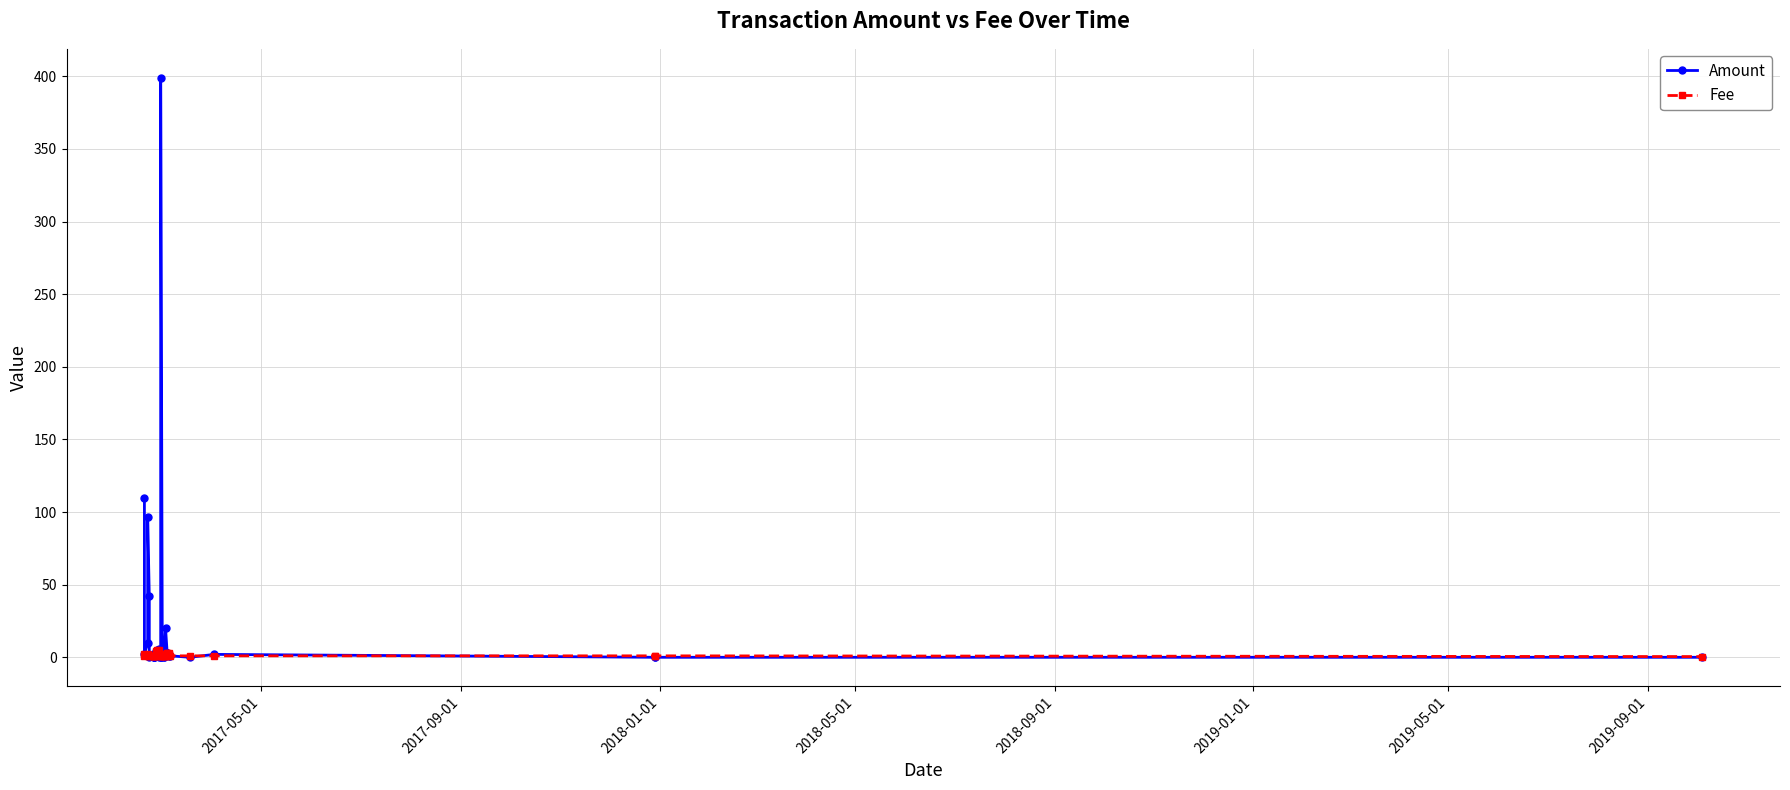

How many interior local peaks does the Fee series have?

3